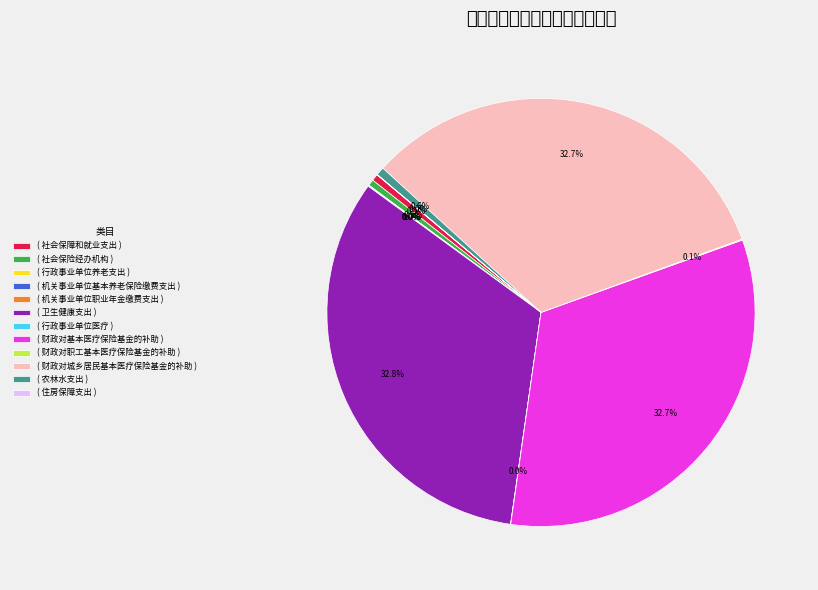

Which category has the smallest portion of the pie?

机关事业单位职业年金缴费支出